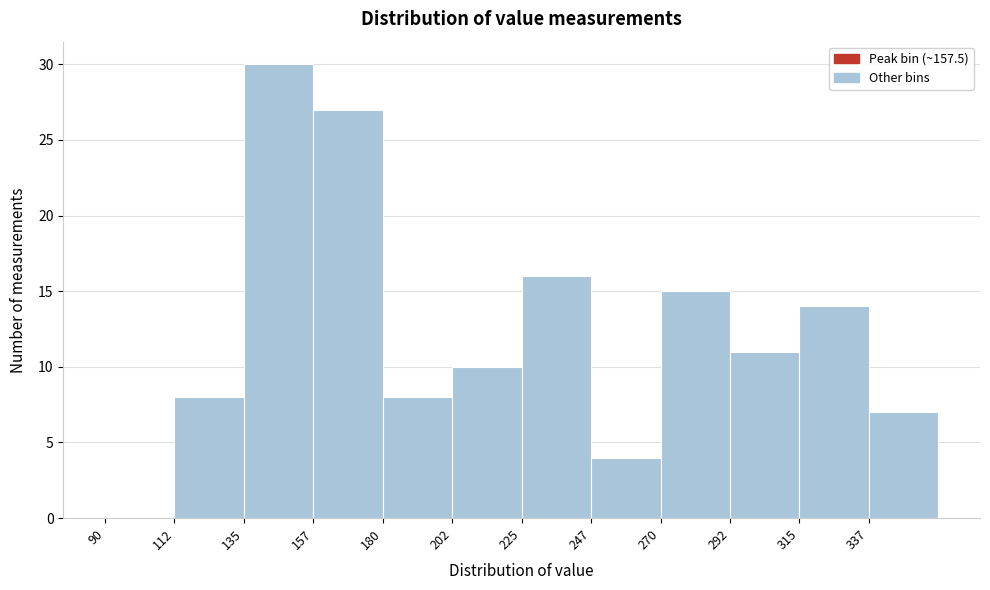

Reading left to right, transcribe this chart: for each bar, give the range it covers on the x-axis and its height. Neither the bar edges nor the heights are printed on the chart, so give them approximately, as read against the axes.

90.0 to 112.5: 0
112.5 to 135.0: 8
135.0 to 157.5: 30
157.5 to 180.0: 27
180.0 to 202.5: 8
202.5 to 225.0: 10
225.0 to 247.5: 16
247.5 to 270.0: 4
270.0 to 292.5: 15
292.5 to 315.0: 11
315.0 to 337.5: 14
337.5 to 360.0: 7